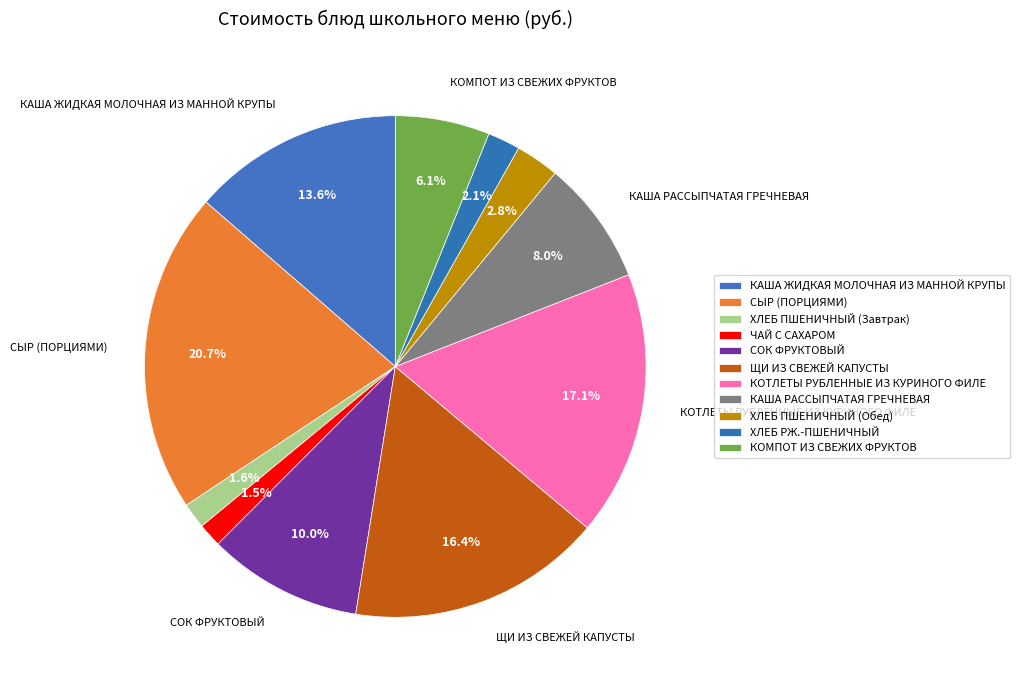

Approximately how many times larger is the value at КАША ЖИДКАЯ МОЛОЧНАЯ ИЗ МАННОЙ КРУПЫ compared to ЩИ ИЗ СВЕЖЕЙ КАПУСТЫ?

0.8